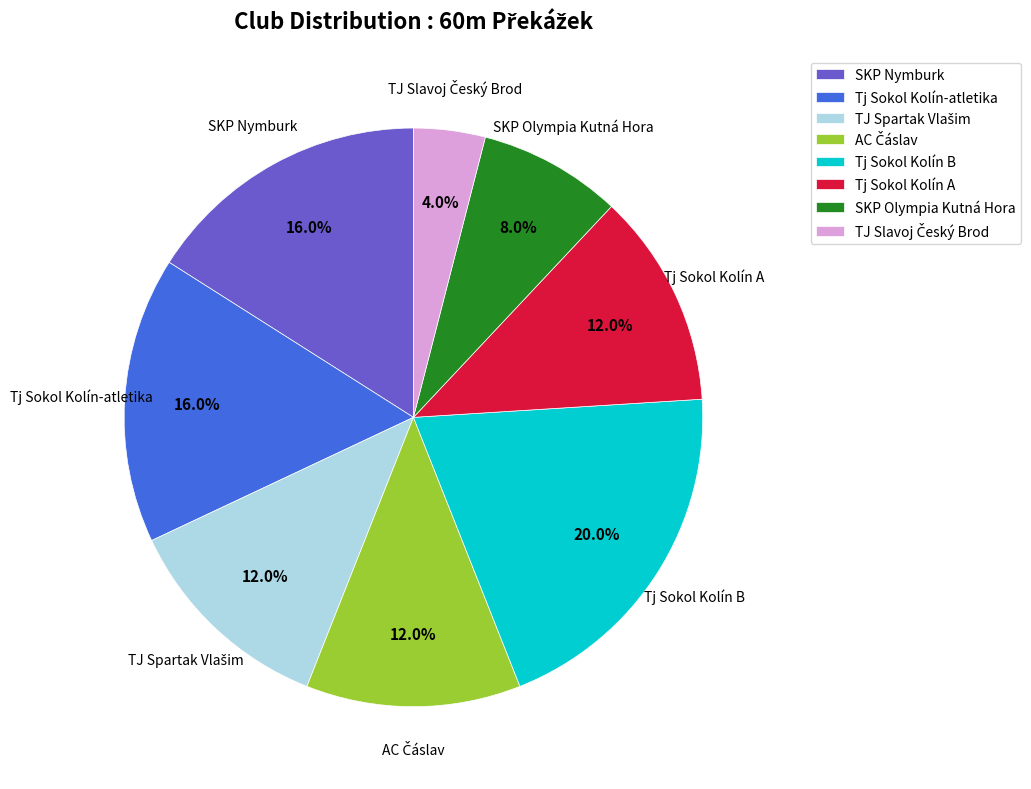

Which category has the biggest portion of the pie?

Tj Sokol Kolín B